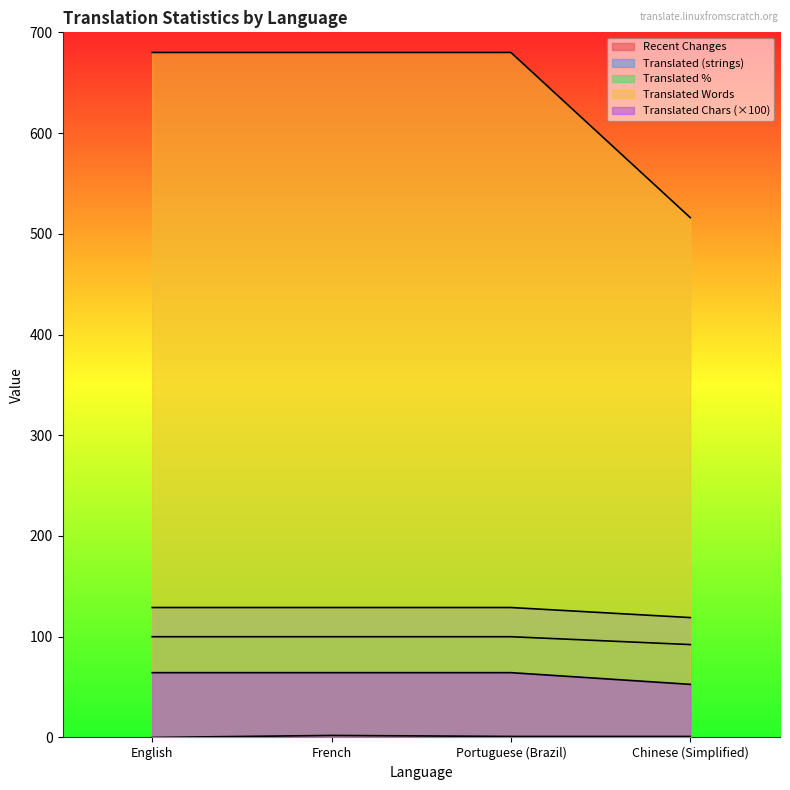

What is the greatest value displayed?

680.0